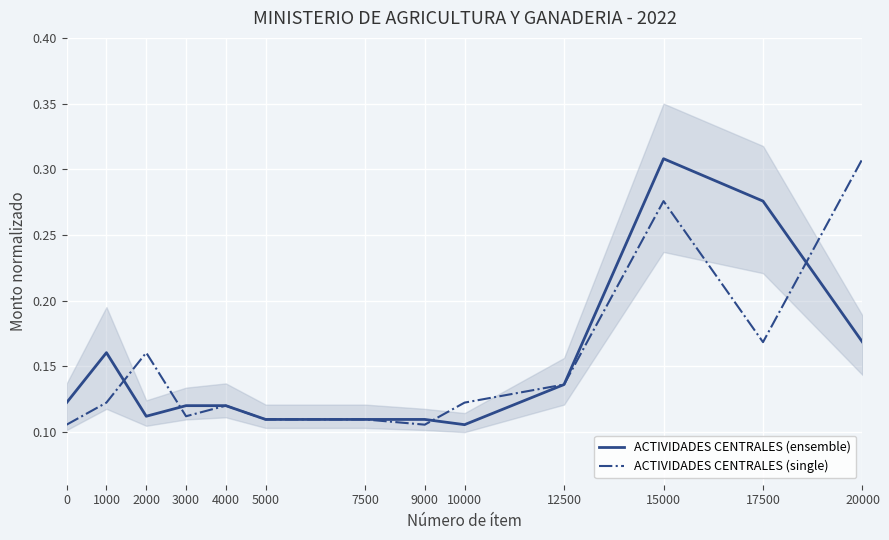

What value does the ACTIVIDADES CENTRALES (ensemble) series have at 12500?

0.1